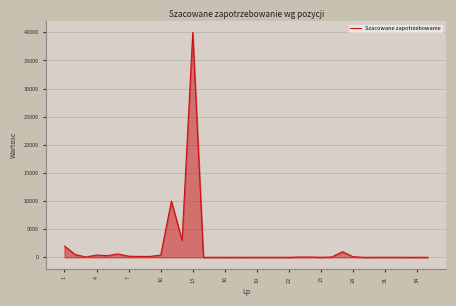

What is the maximum value shown in the chart?

40000